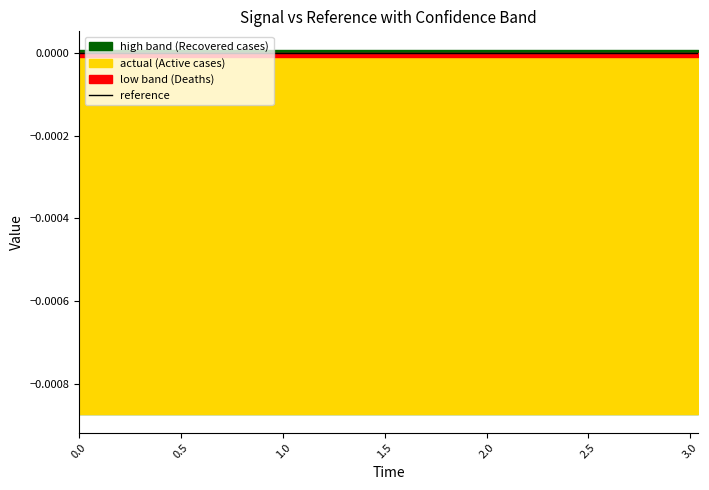

Does the chart display data point markers on the line(s)?

No